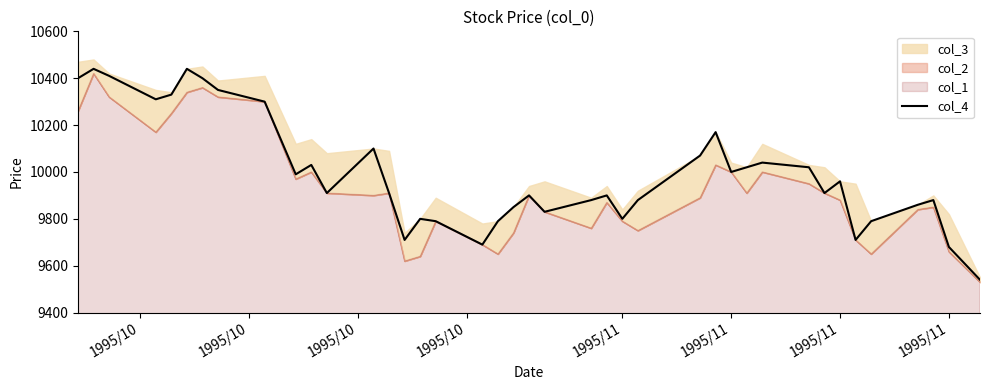

What is the difference between the second highest and minimum values?

900